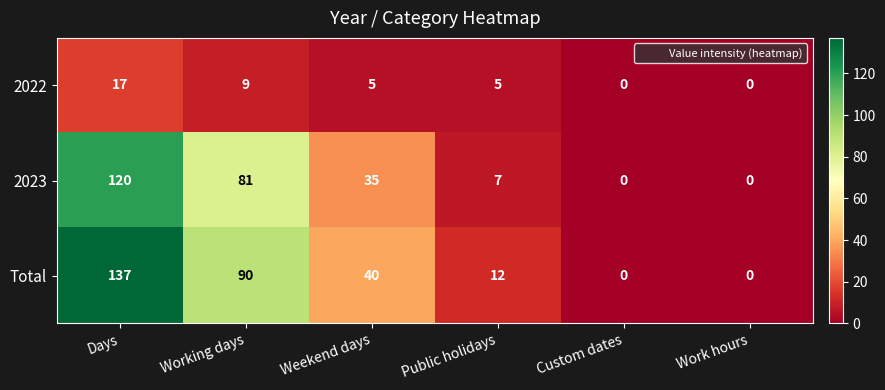

Which series changed the most between Working days and Public holidays?

Total